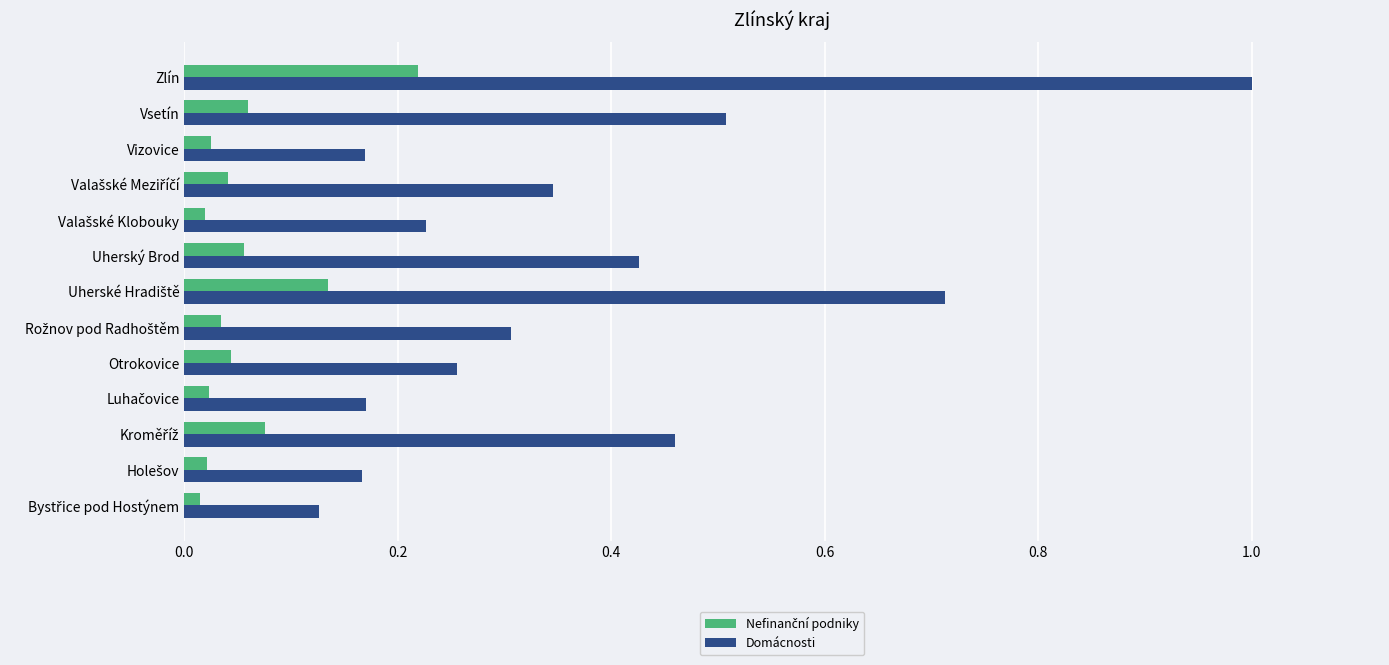

Which series has the largest range (max minus min)?

Domácnosti